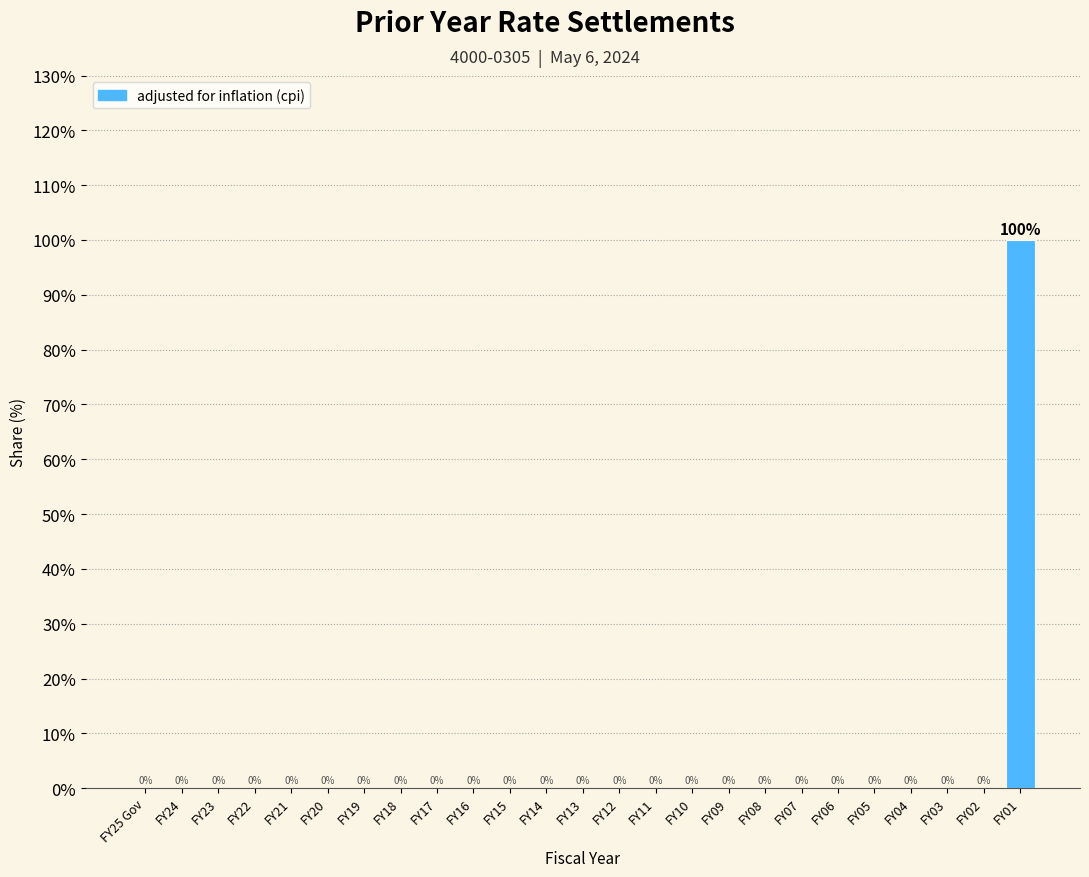

Reading right to left, what are all the values shown in this chart?

FY01=100	FY02=0	FY03=0	FY04=0	FY05=0	FY06=0	FY07=0	FY08=0	FY09=0	FY10=0	FY11=0	FY12=0	FY13=0	FY14=0	FY15=0	FY16=0	FY17=0	FY18=0	FY19=0	FY20=0	FY21=0	FY22=0	FY23=0	FY24=0	FY25 Gov=0